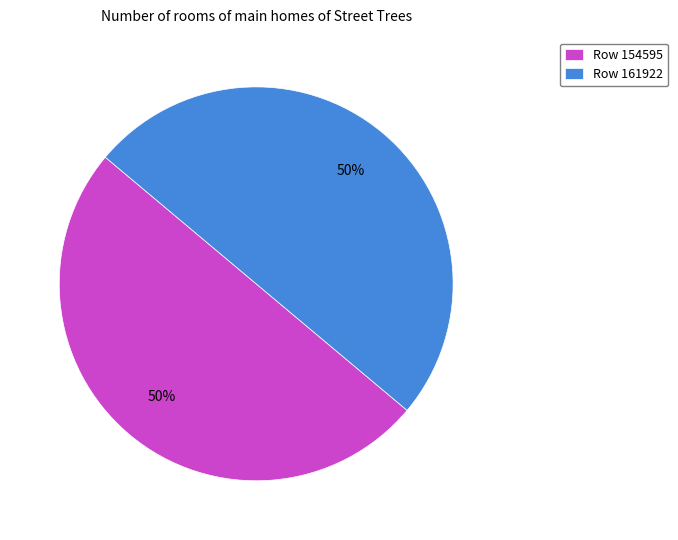

Is it true that Row 154595 is 50% of the pie?

True